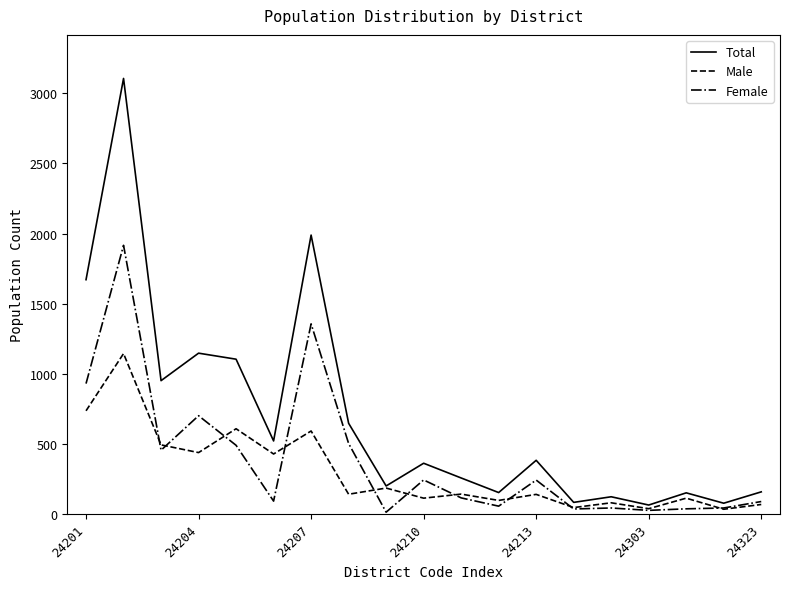

What is the difference between the maximum and second lowest values in the Male series?

1106